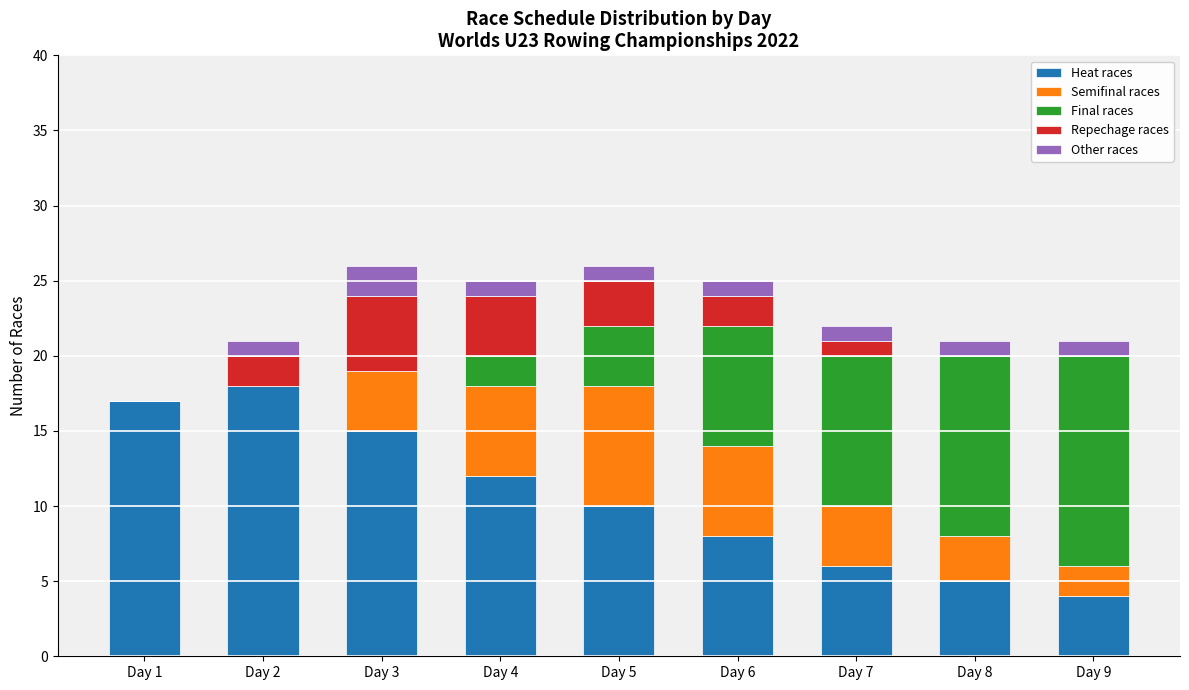

What is the maximum value for Heat races?

18